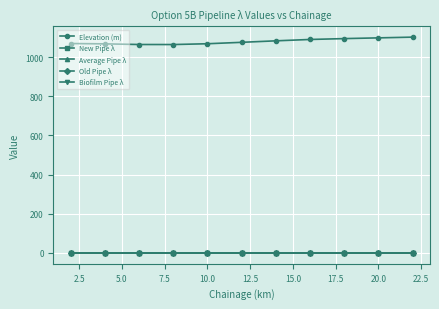

How many categories are shown in the chart?

11